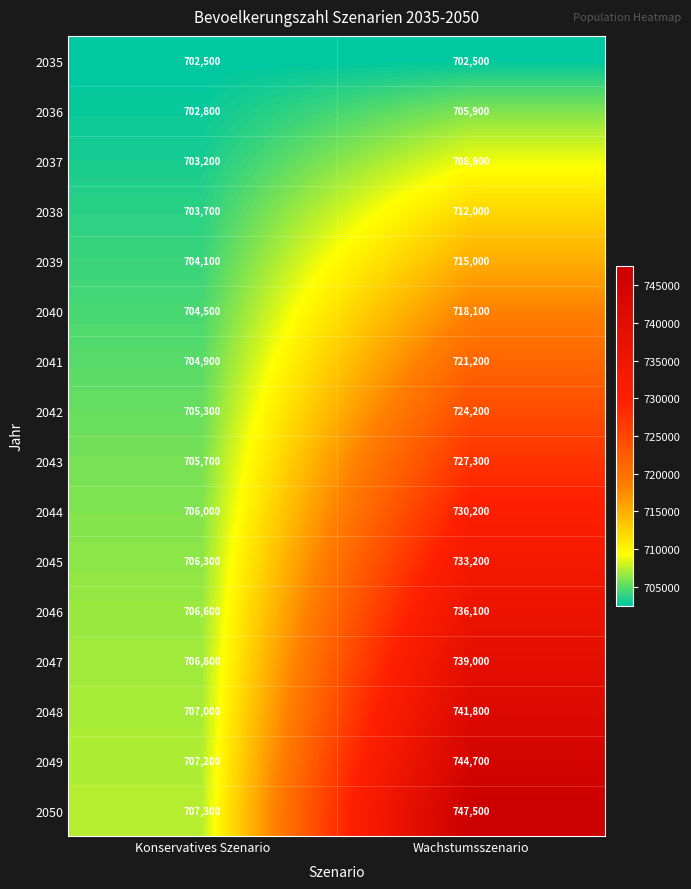

Which series has the widest spread of values?

2050